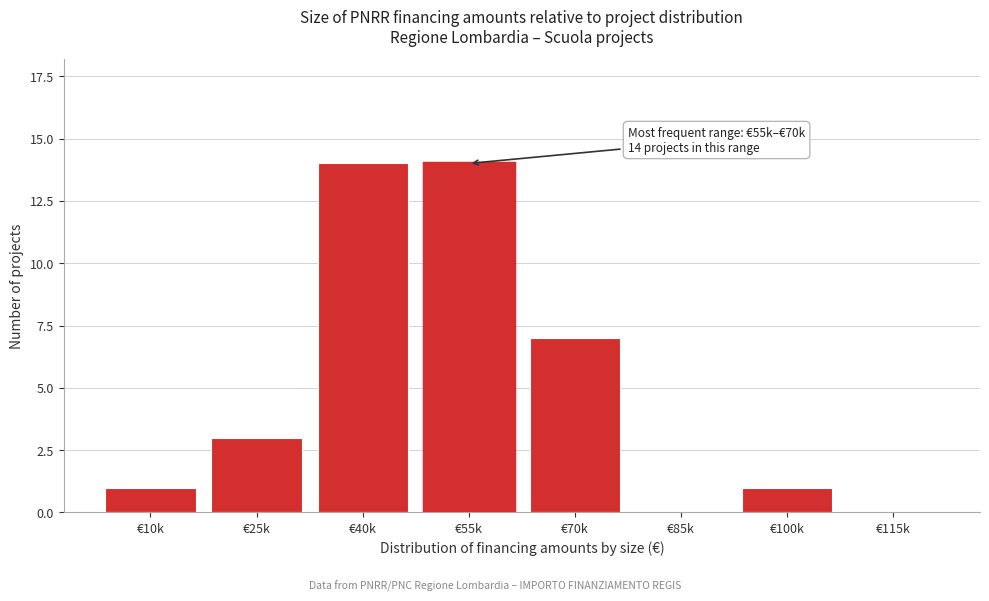

Reading right to left, what are all the values shown in this chart?

€115k=0	€100k=1	€85k=0	€70k=7	€55k=14	€40k=14	€25k=3	€10k=1